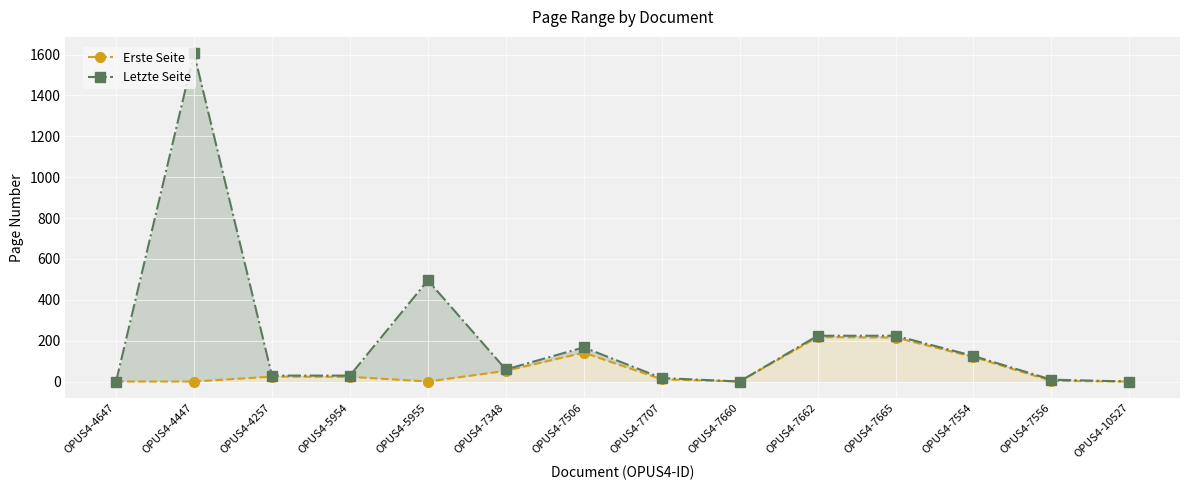

At which label is Letzte Seite closest to 803?

OPUS4-5955